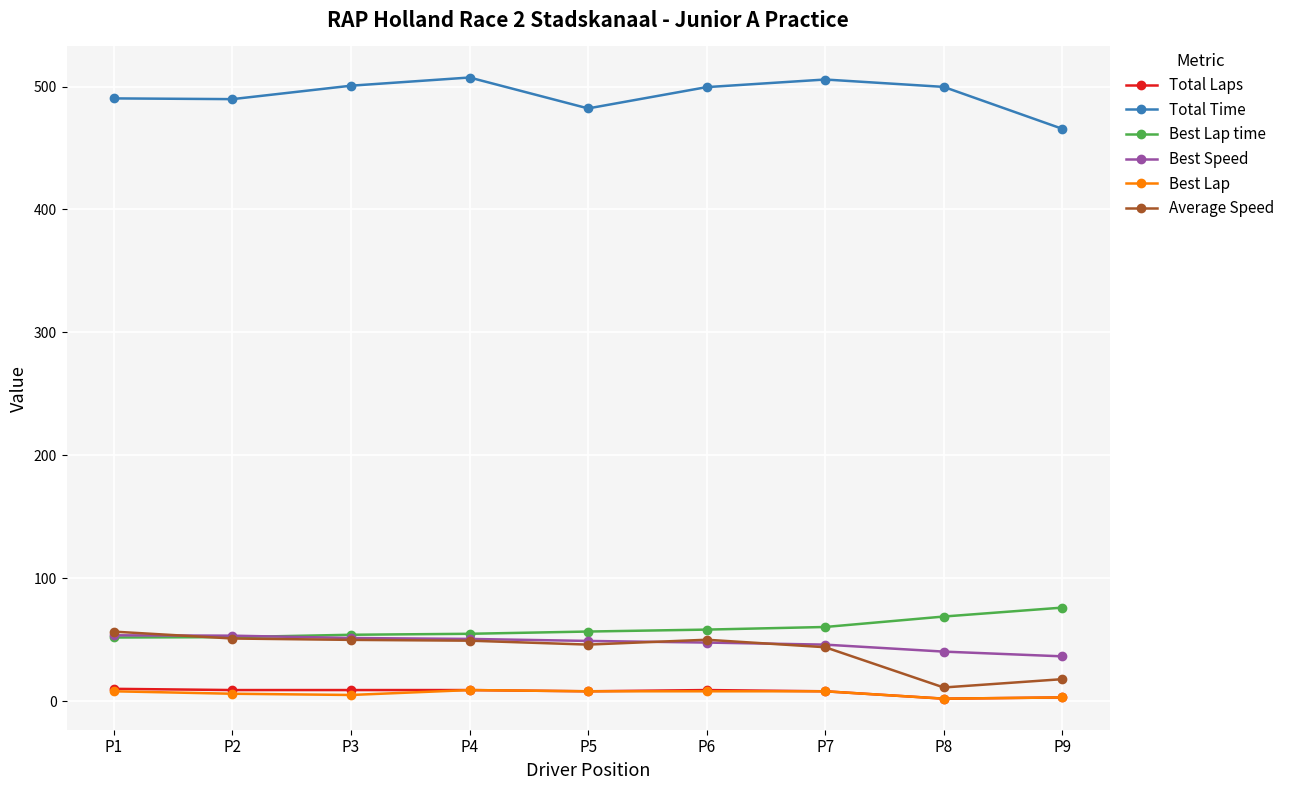

Read the Best Lap time value at P1.

51.8